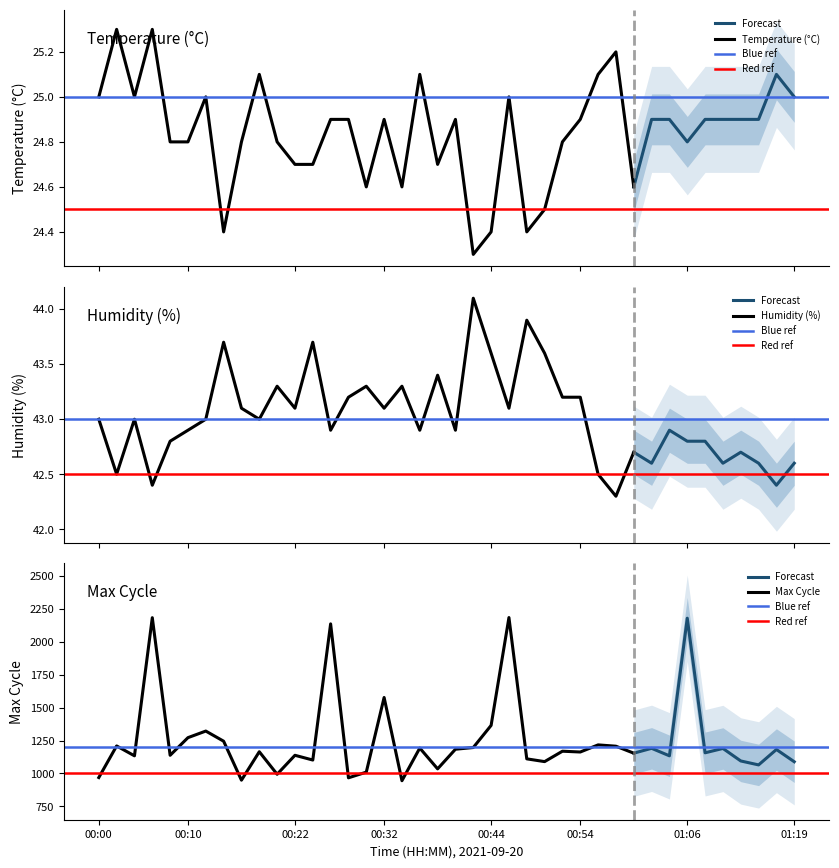

At 00:40, list the series in order from smallest to largest.

Temp, Humidity, Max_cycle